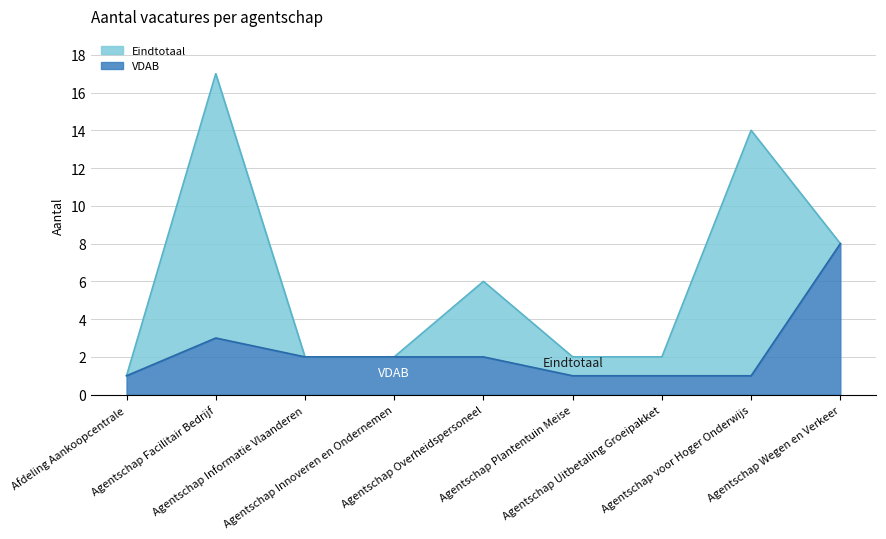

What position from the left is Agentschap Uitbetaling Groeipakket?

7